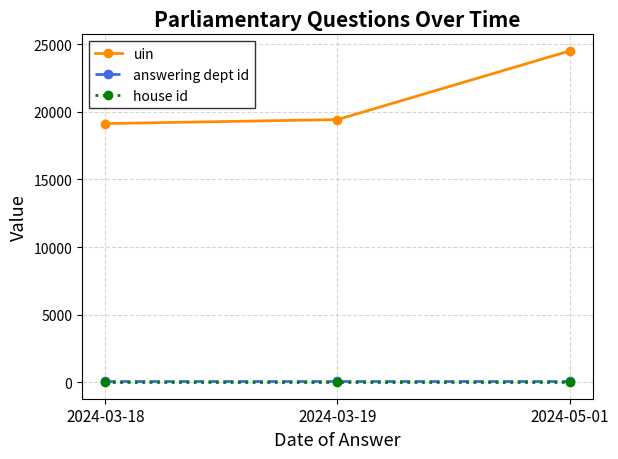

What position from the right is 2024-03-19?

2